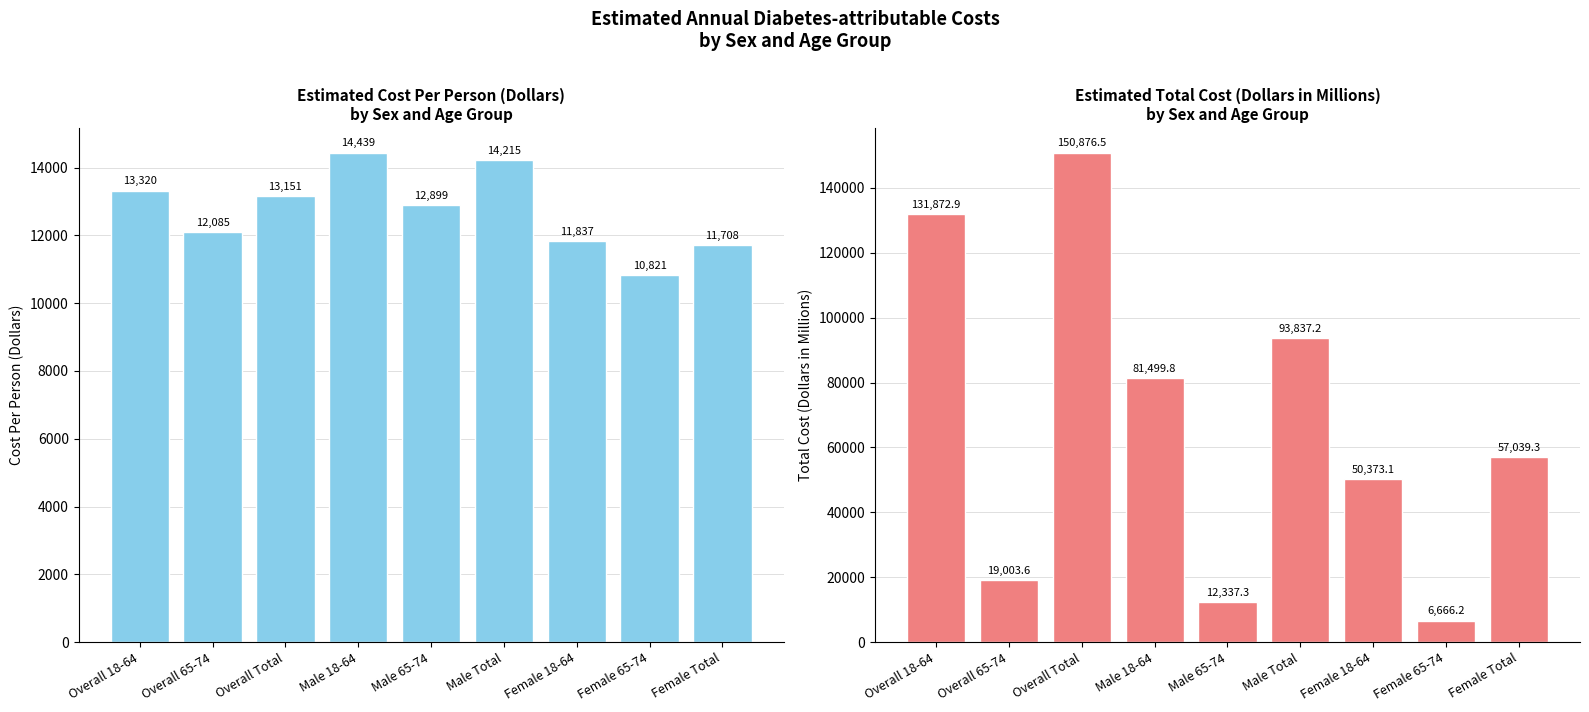

Reading right to left, list all the values displayed in this chart.

Estimated Cost Per Person (Dollars): 11708.0	10821.0	11837.0	14215.0	12899.0	14439.0	13151.0	12085.0	13320.0
Estimated Total Cost (Dollars in Millions): 57039.3	6666.2	50373.1	93837.2	12337.3	81499.8	150876.5	19003.6	131872.9